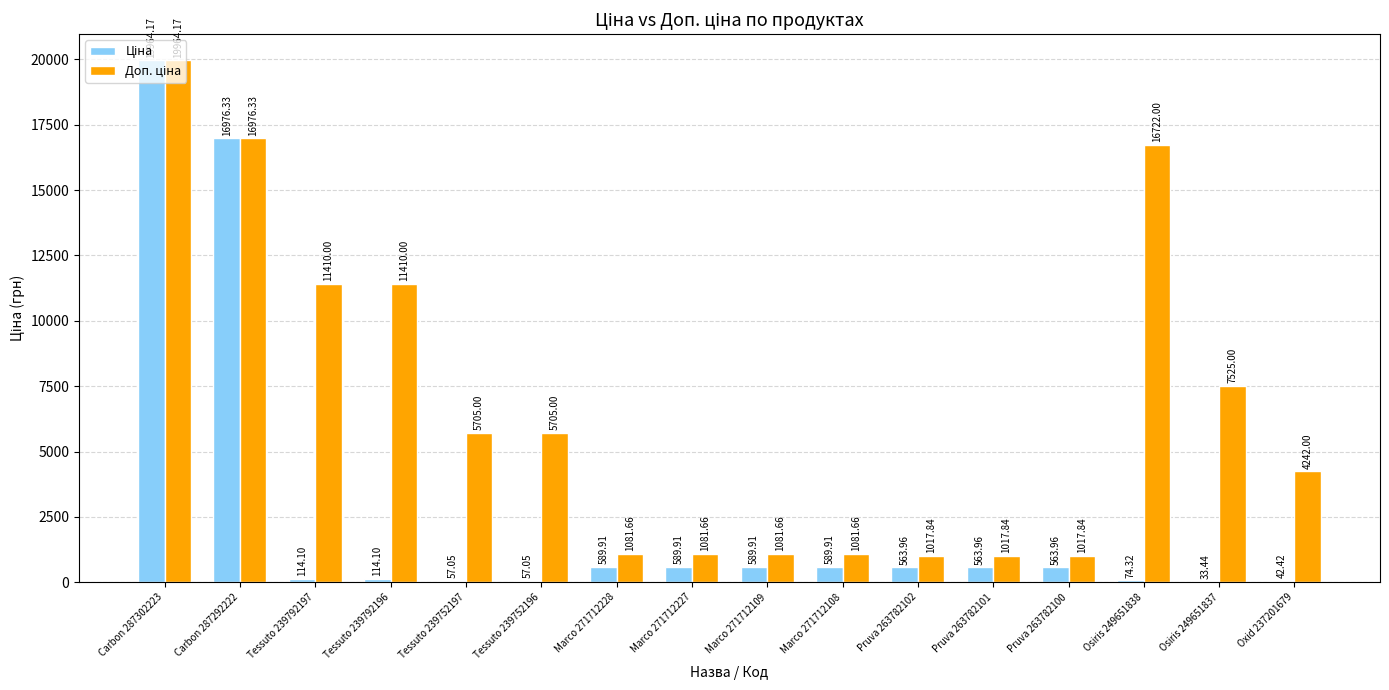

At which category is the sum across all series the highest?

Carbon 287302223